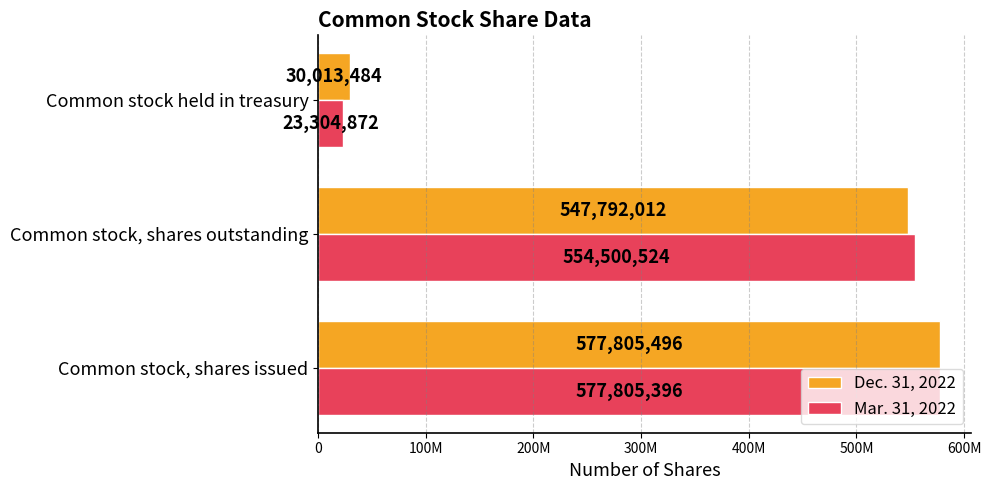

What are all the series names shown in the legend?

Dec. 31, 2022, Mar. 31, 2022